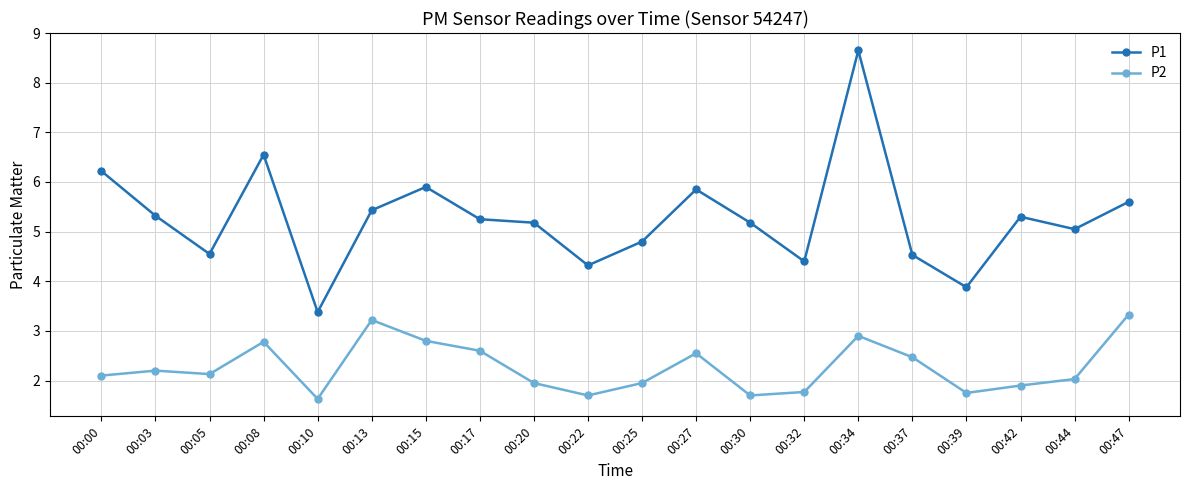

At which category does P1 reach its first local peak?

00:08